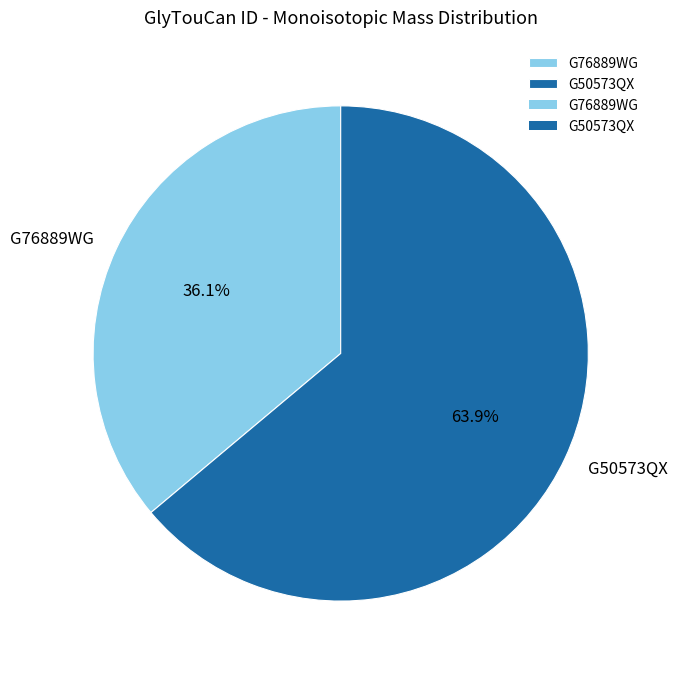

What percentage is the G50573QX slice, to the nearest percent?

64%